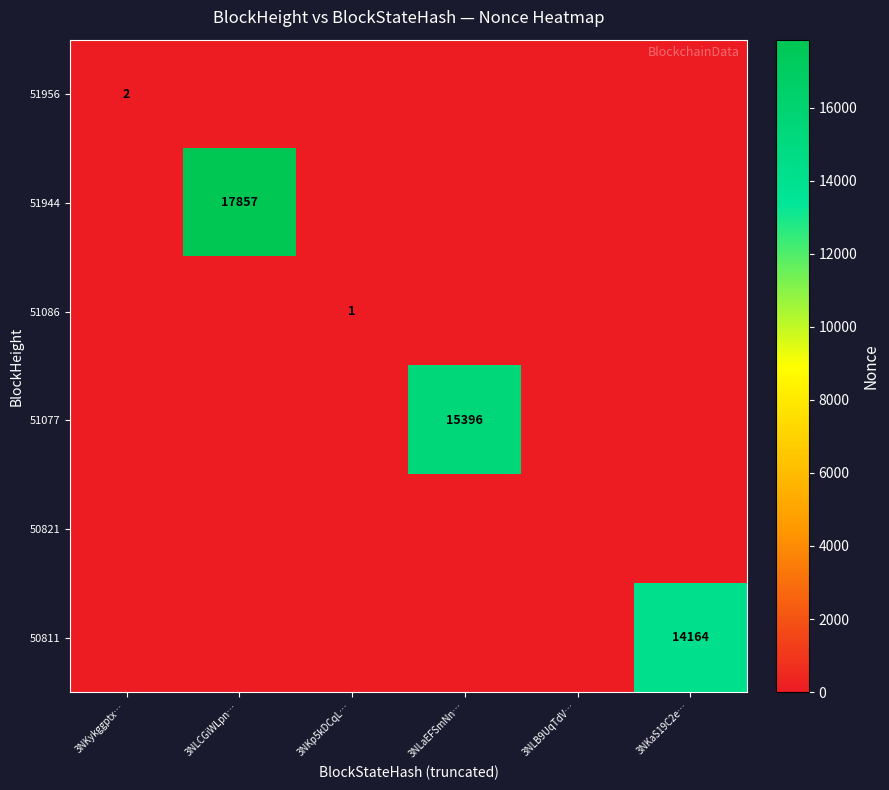

Which category has the highest value across all series?

3NLCGiWLpn…